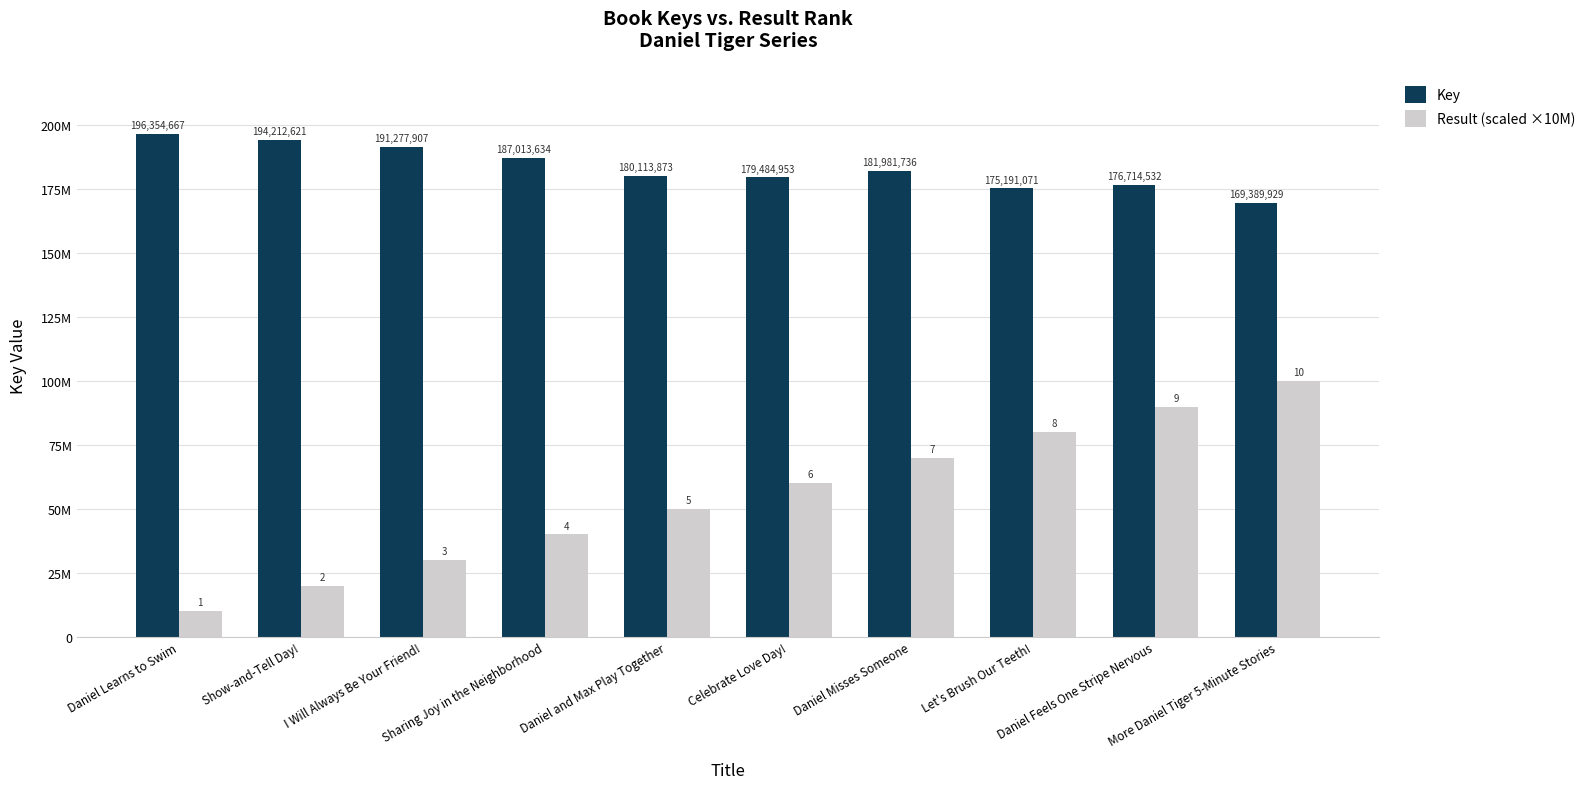

Which category has the lowest value in the Key series?

More Daniel Tiger 5-Minute Stories